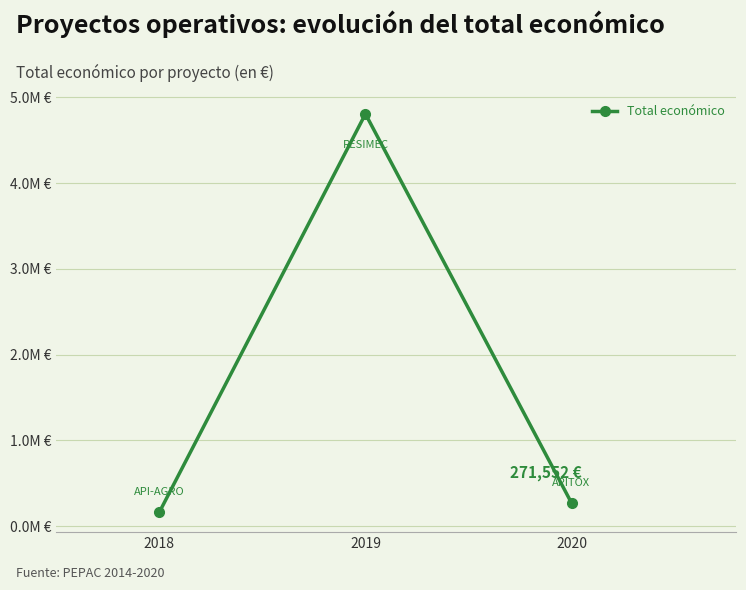

Does the chart display data point markers on the line(s)?

Yes